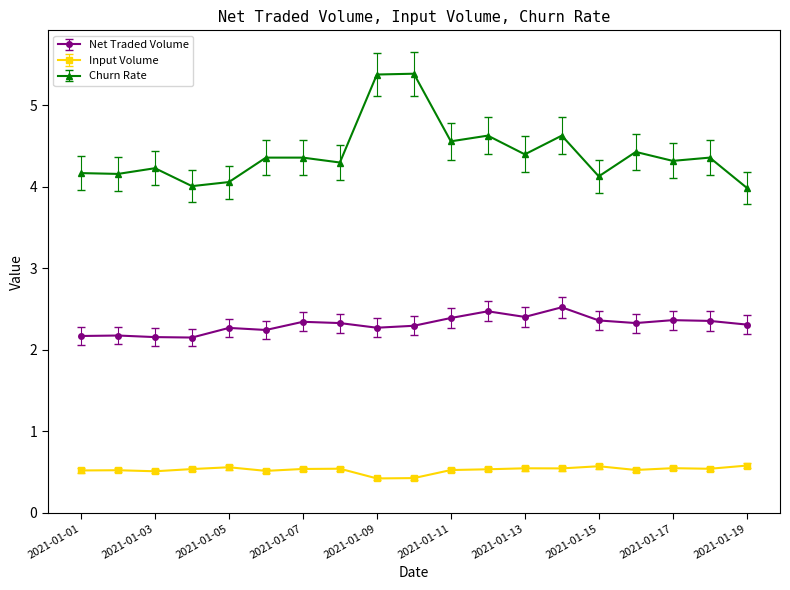

At how many categories does at least one series exceed 2?

19